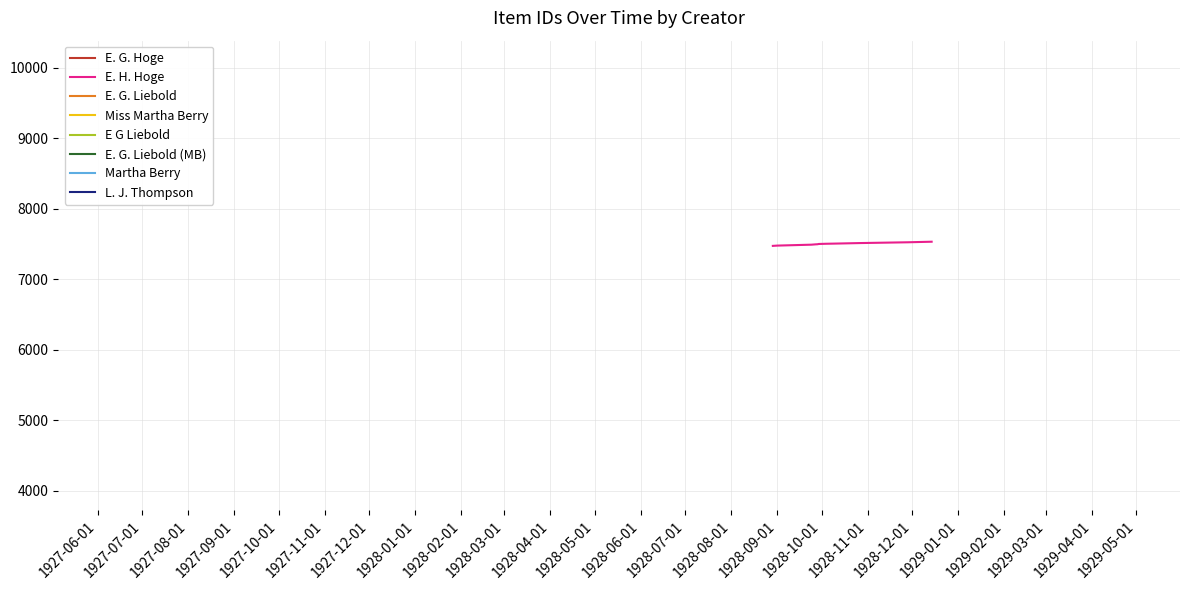

What is the highest value of the E. H. Hoge series?

7530